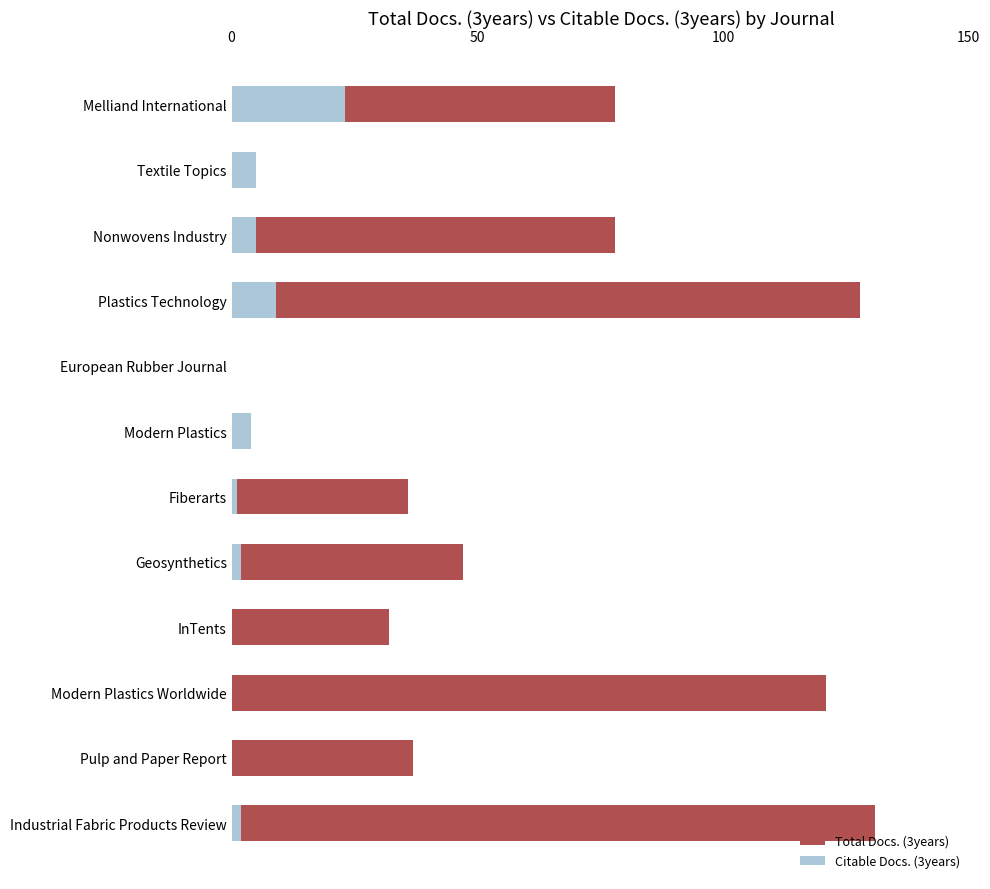

Which series has the largest range (max minus min)?

Total Docs. (3years)